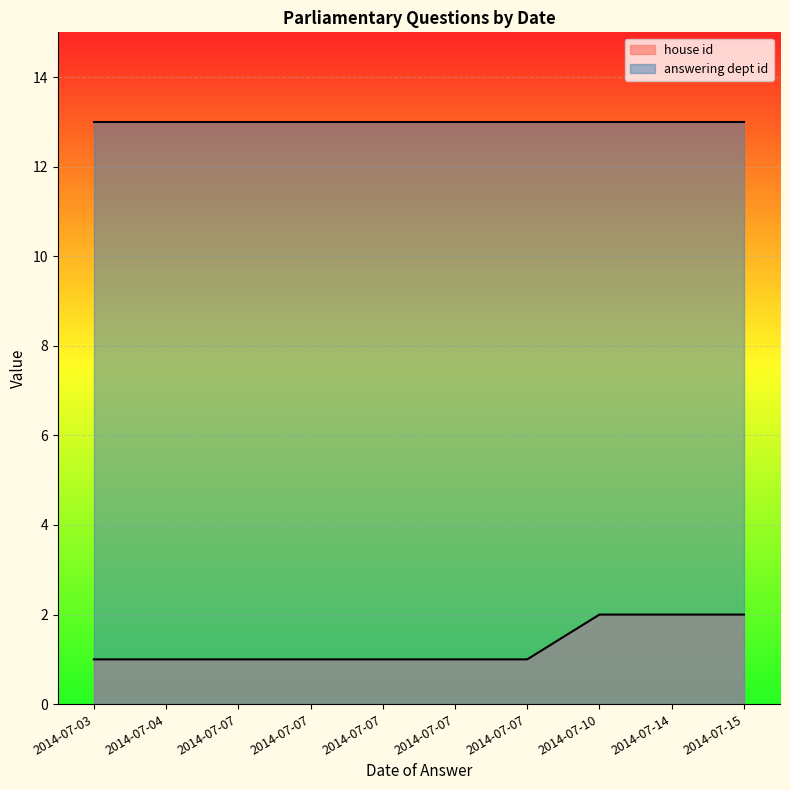

Where is house id nearest to the value 1?

2014-07-07